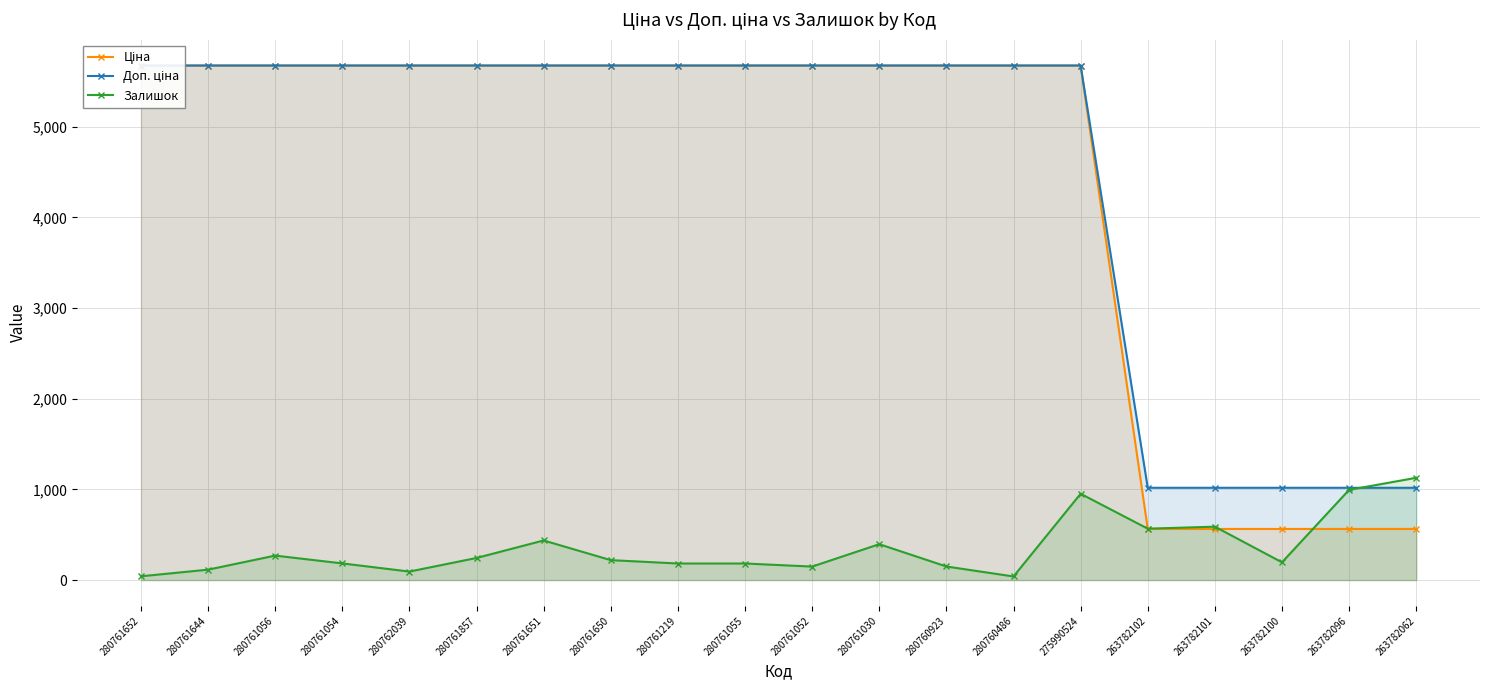

Rank the series at 280761052 from lowest to highest value.

Залишок, Ціна, Доп. ціна